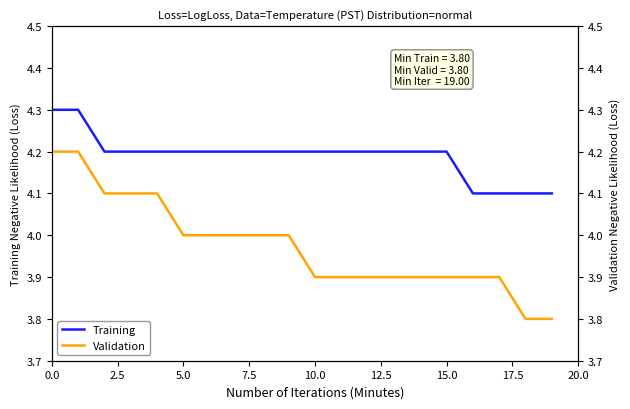

What is the maximum value for Validation?

4.2